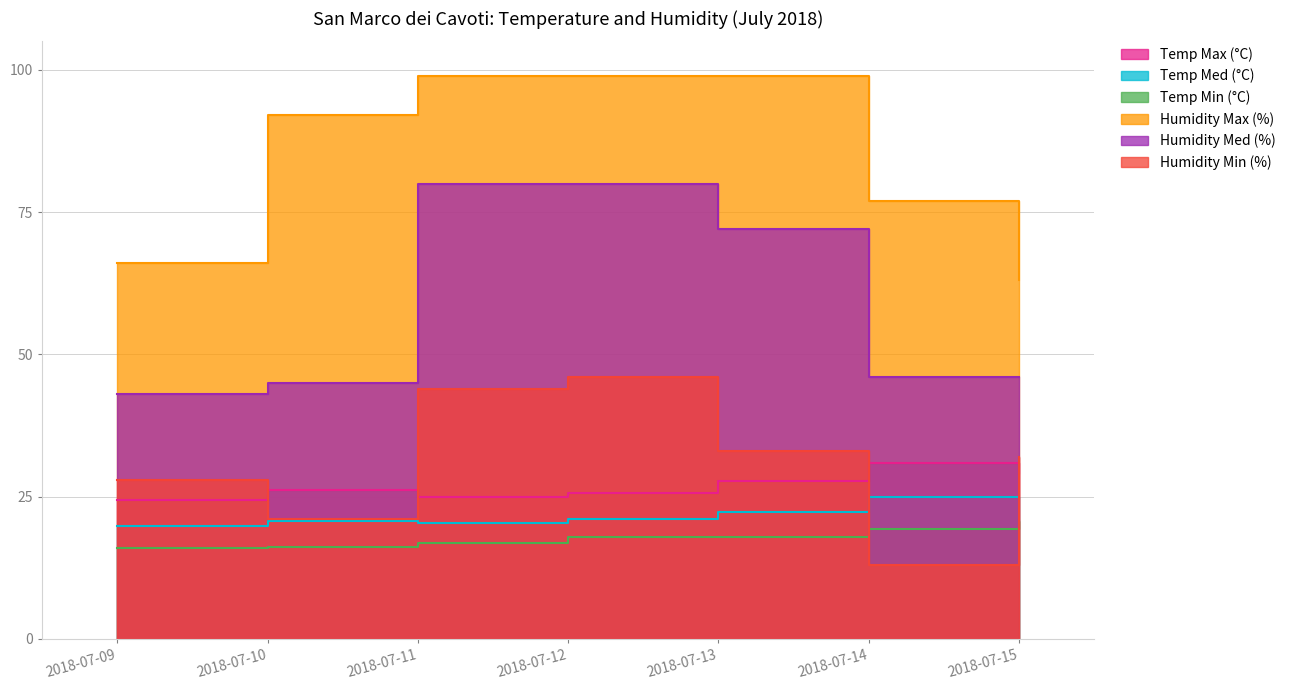

At how many categories does at least one series exceed 20?

7